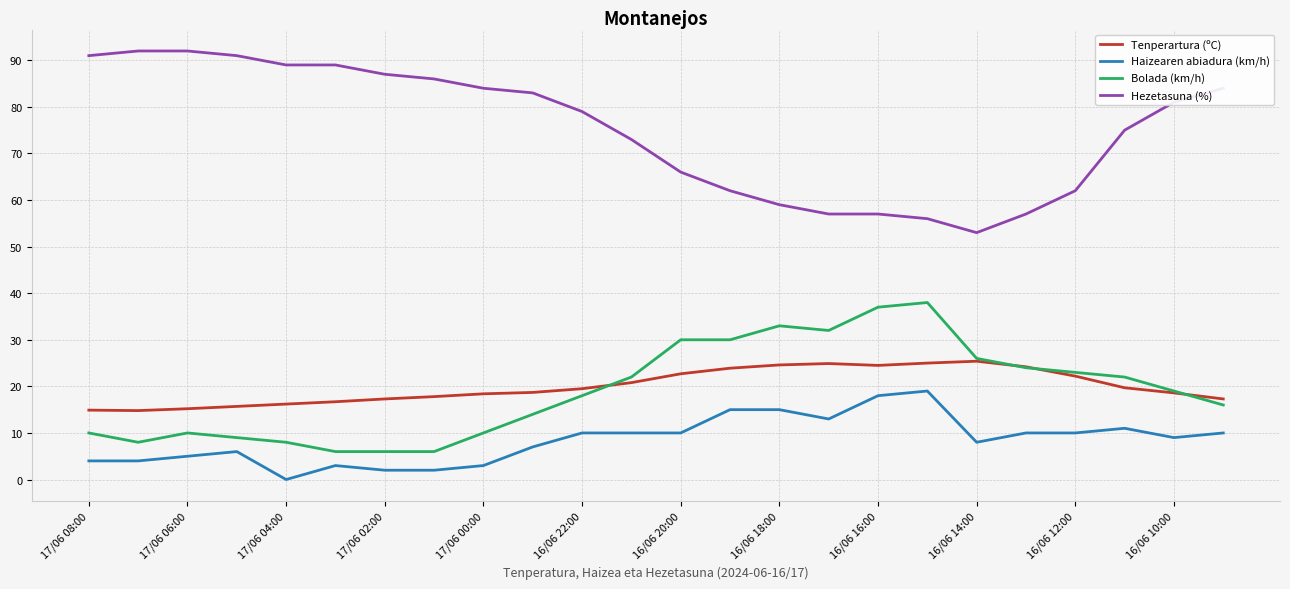

Which series has the largest total across all categories?

Hezetasuna (%)